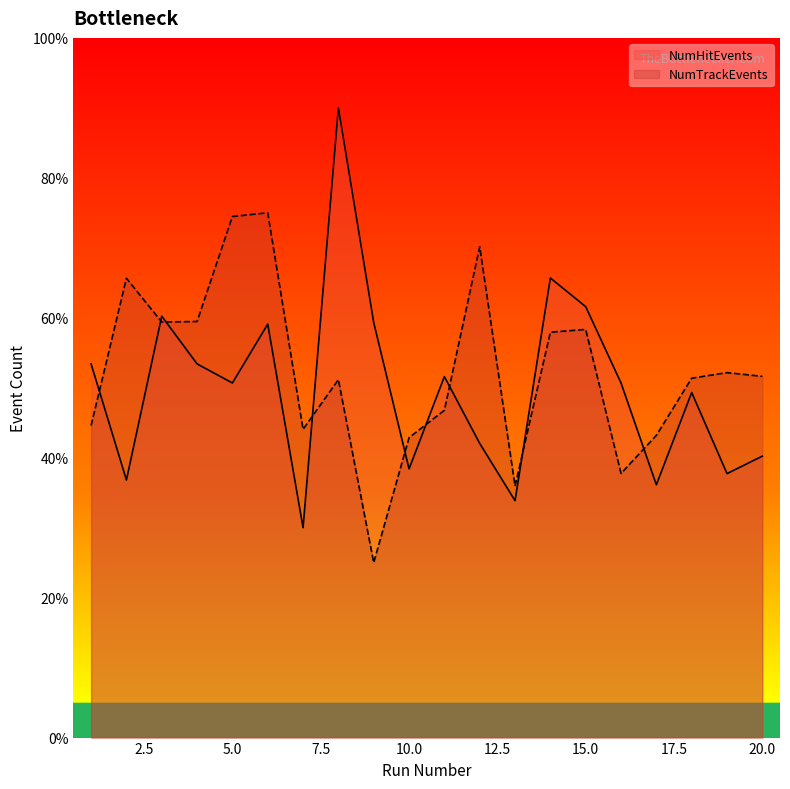

How many lines are shown in the chart?

2